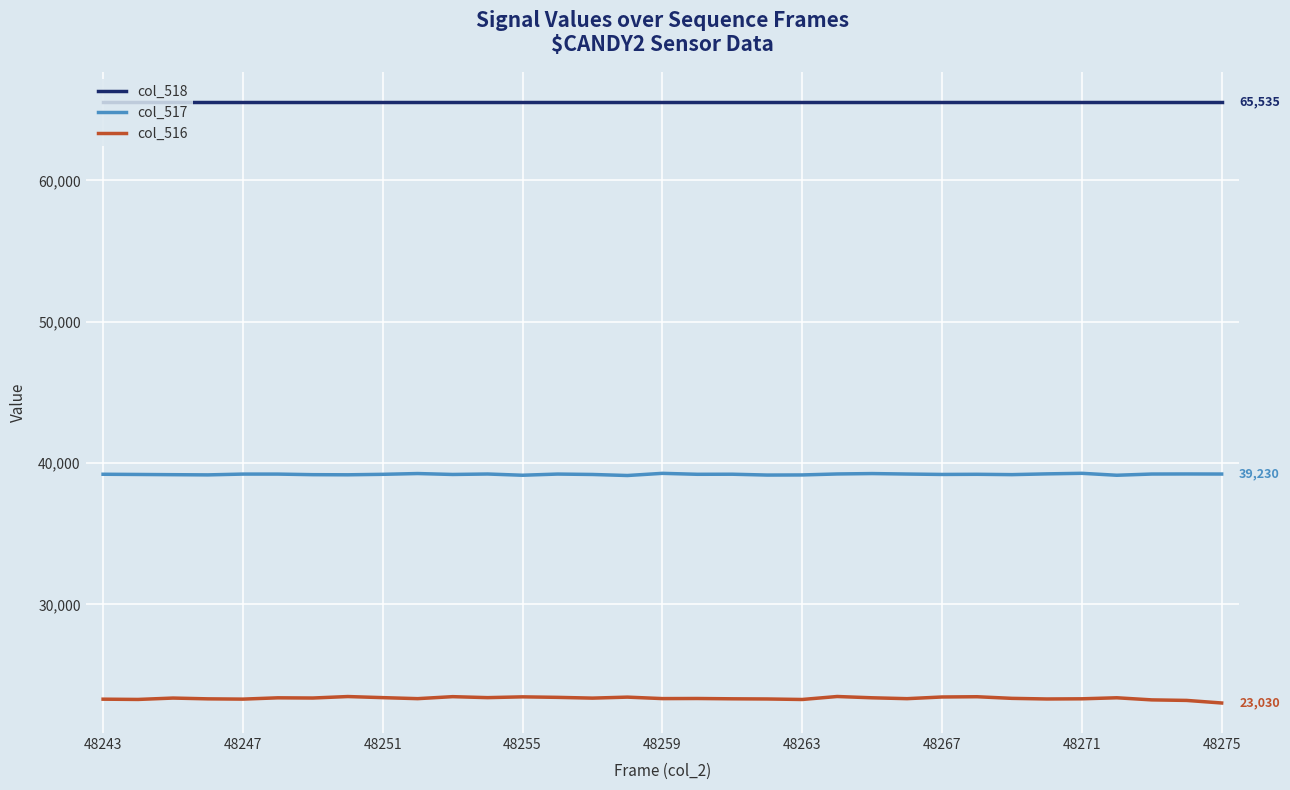

List the series in order of their overall mean, highest first.

col_518, col_517, col_516